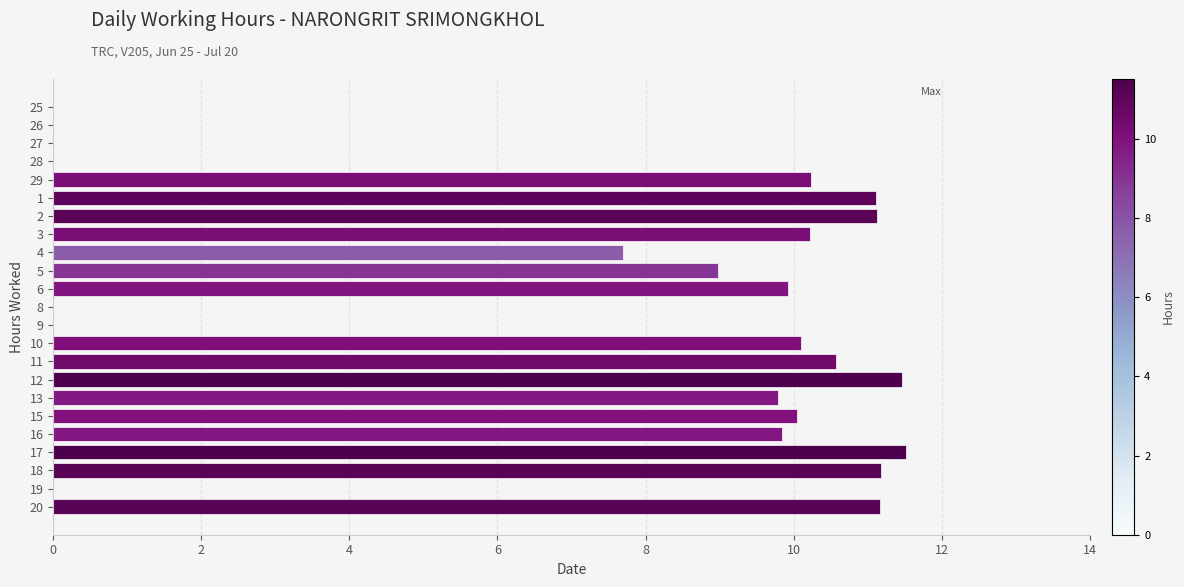

Is it true that the value at 17 is 11.5?

True